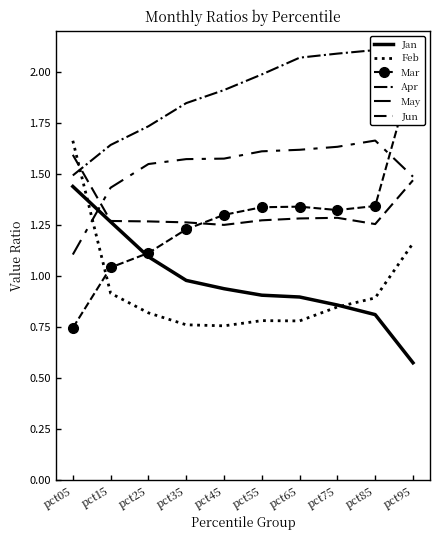

Is the value of Mar at pct75 greater than the value of Feb at pct65?

Yes